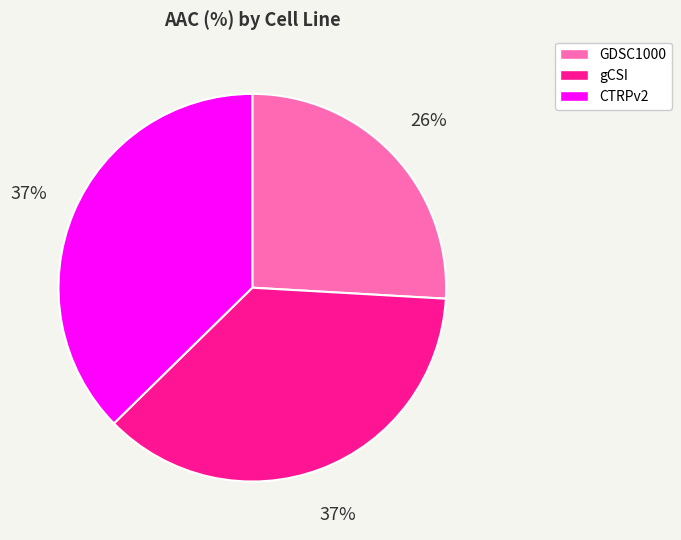

To the nearest percent, what is the average slice percentage?

33%